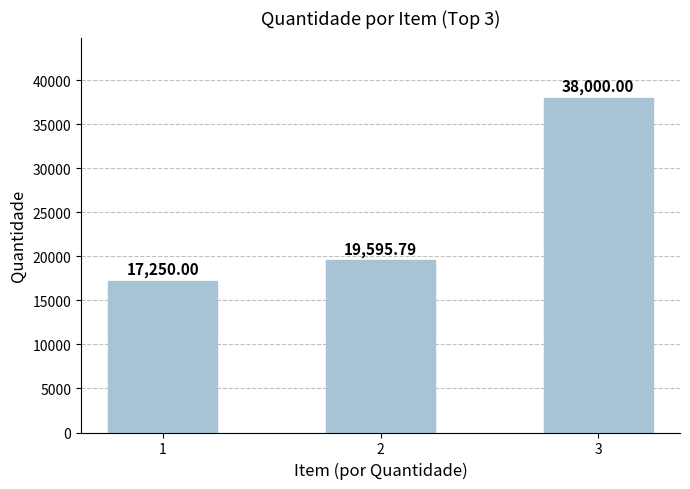

Reading left to right, list all the values displayed in this chart.

17250.0	19595.8	38000.0